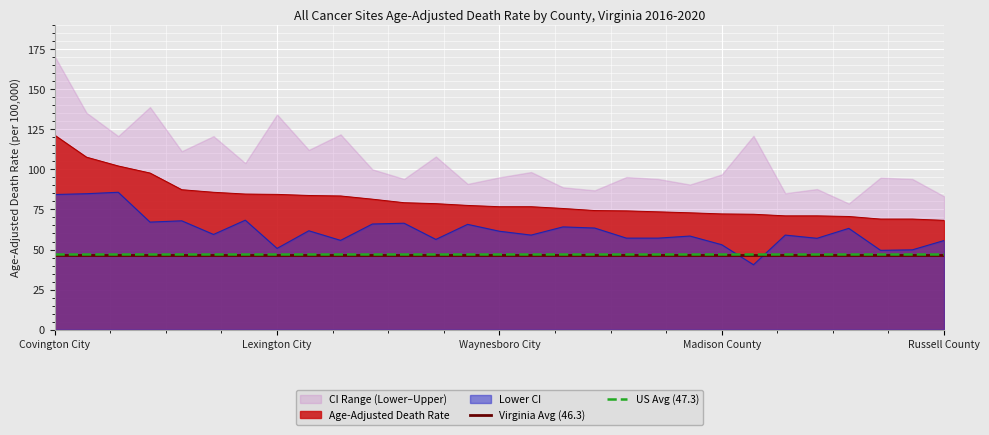

Which series has the largest range (max minus min)?

Virginia Avg (46.3)